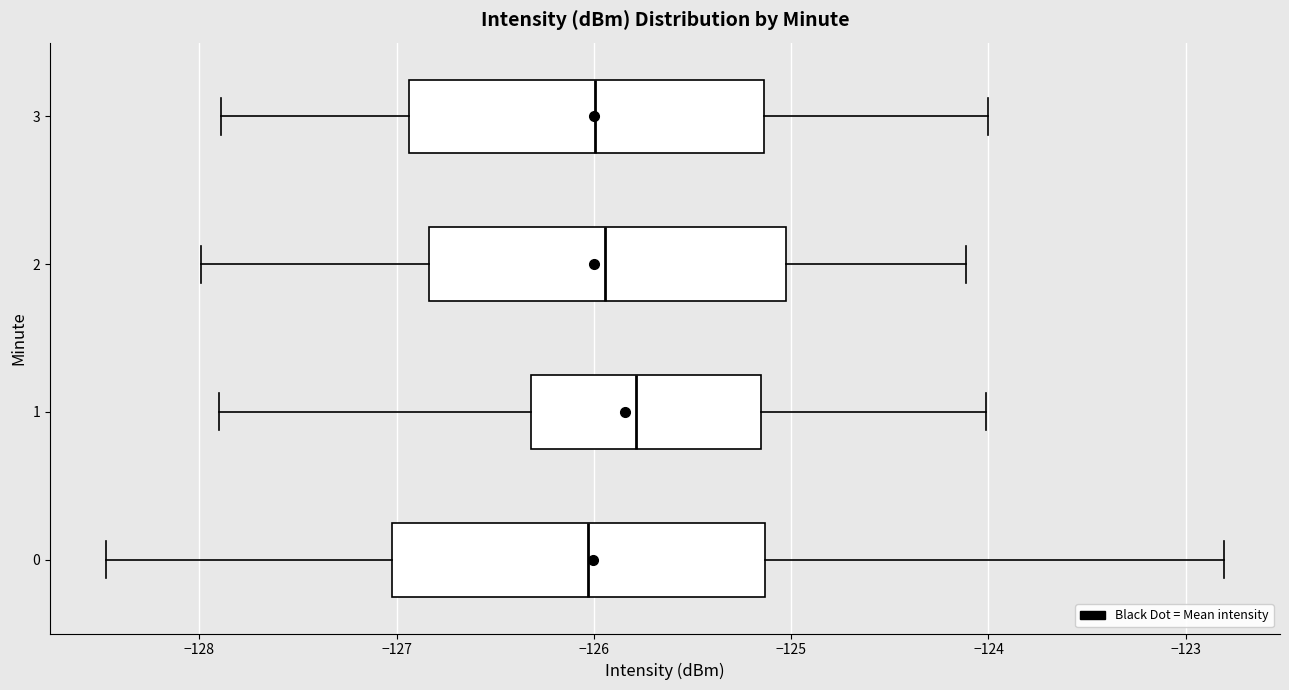

Which box has the furthest to the right median line?

1